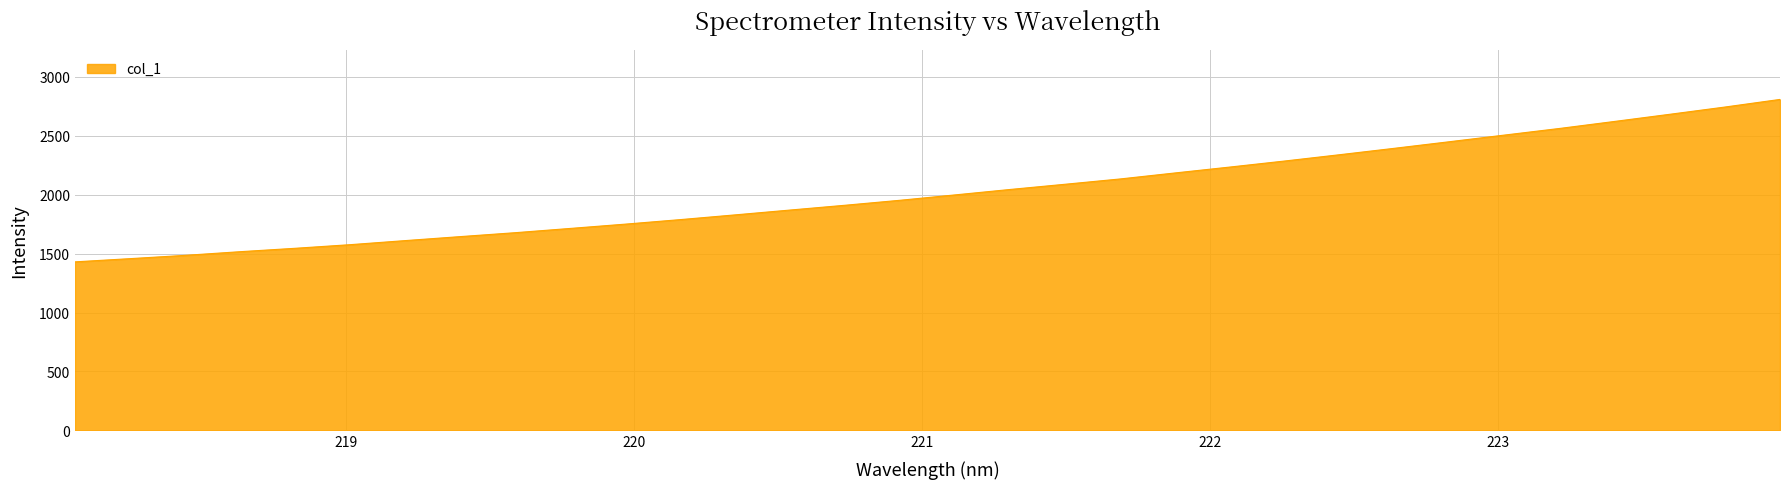

What is the difference between the maximum and minimum values?

1379.1